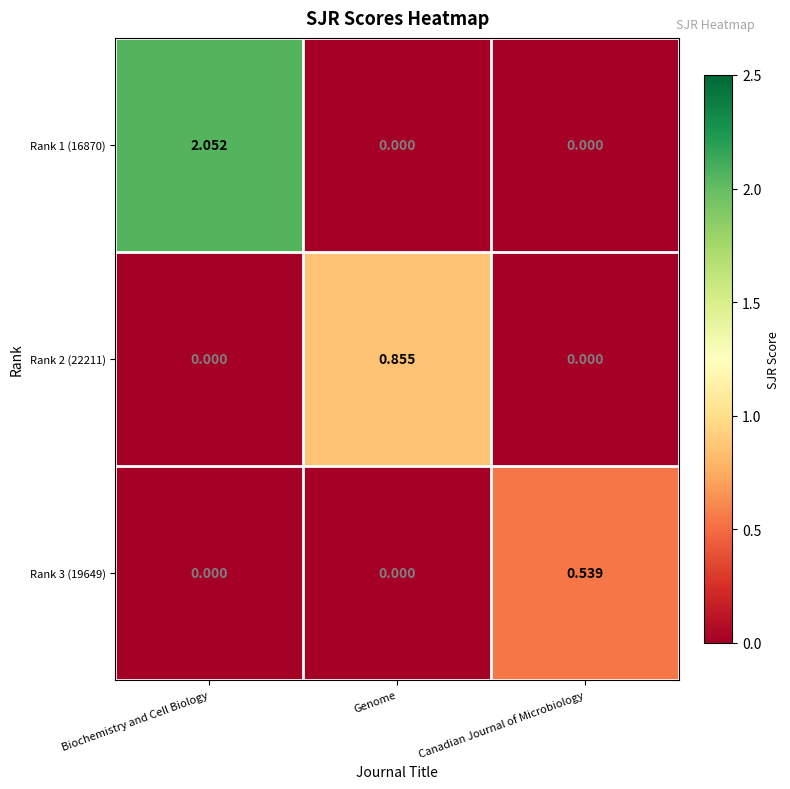

At which category is the sum across all series the highest?

Biochemistry and Cell Biology